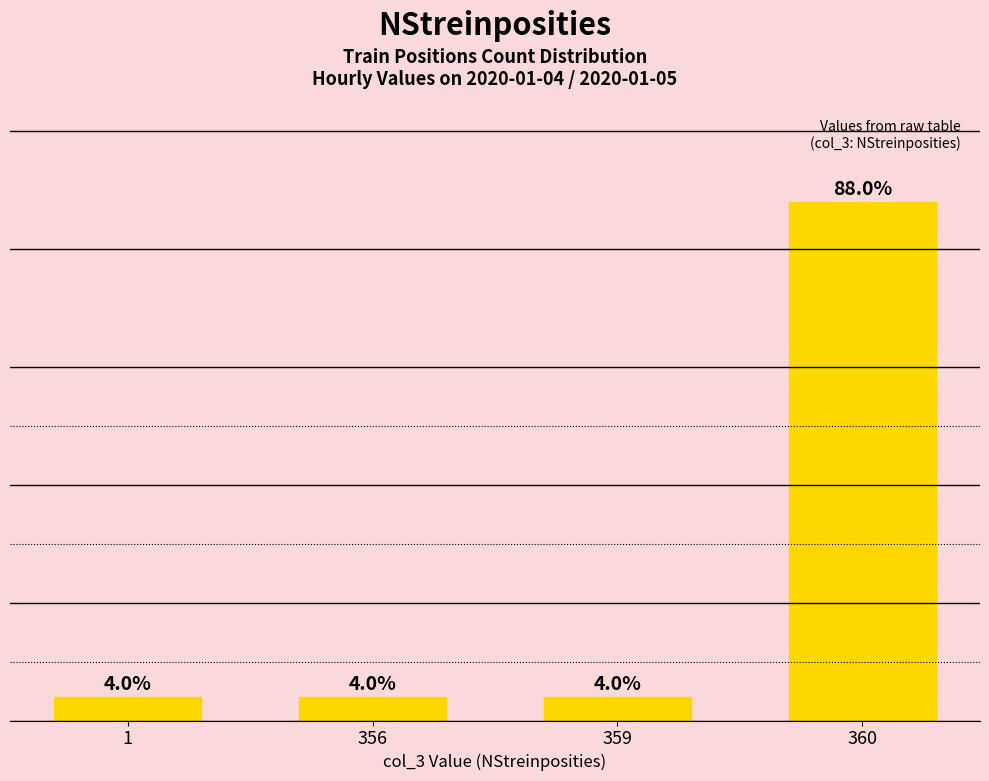

Read the value at 356.

4